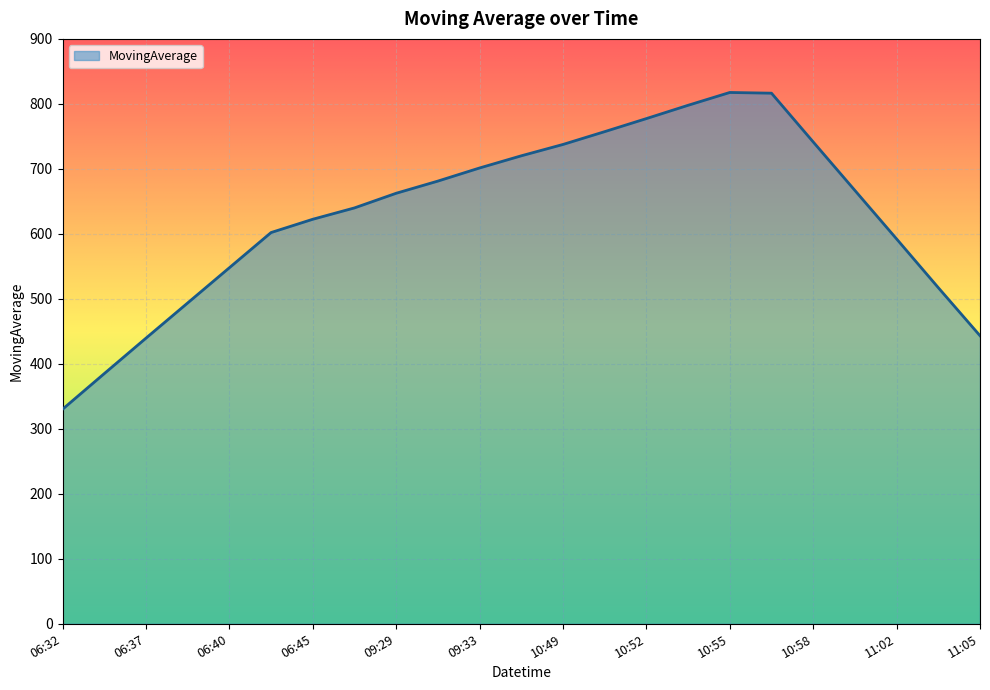

What is the smallest value displayed?

330.1